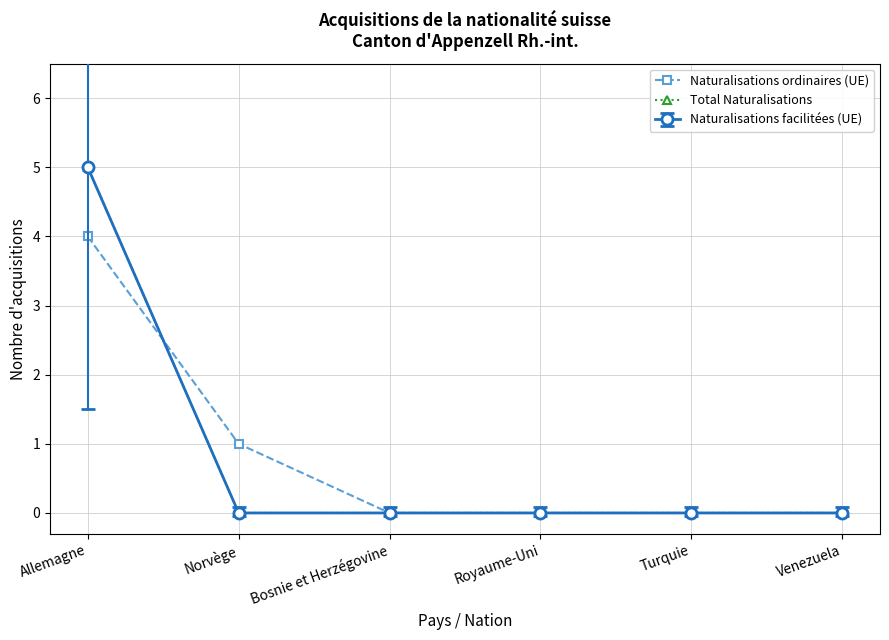

Is this an area chart (filled region under the line)?

No